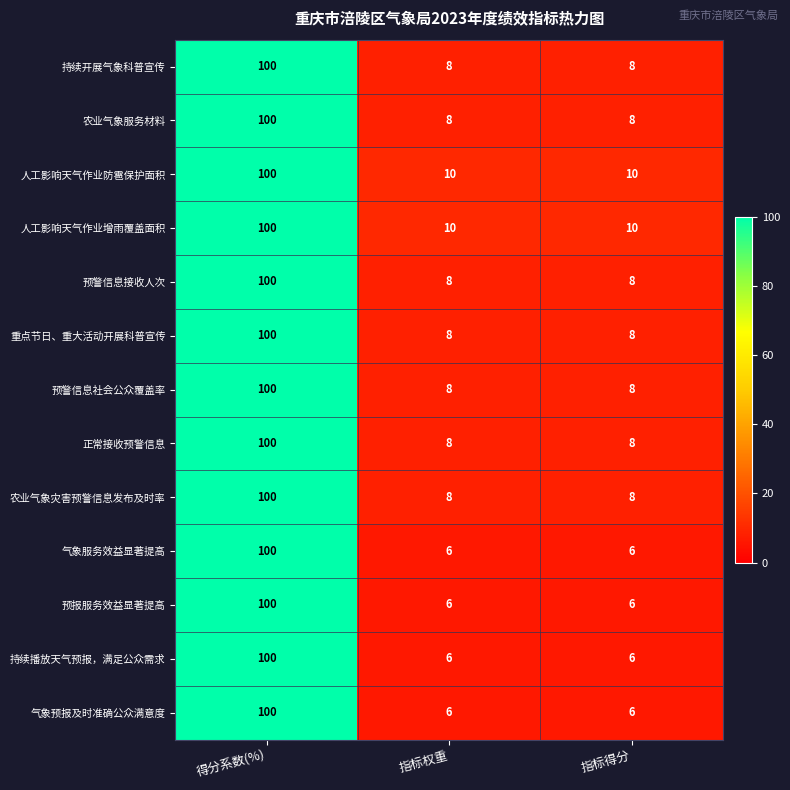

What is the approximate value of 预报服务效益显著提高 at 指标得分?

6